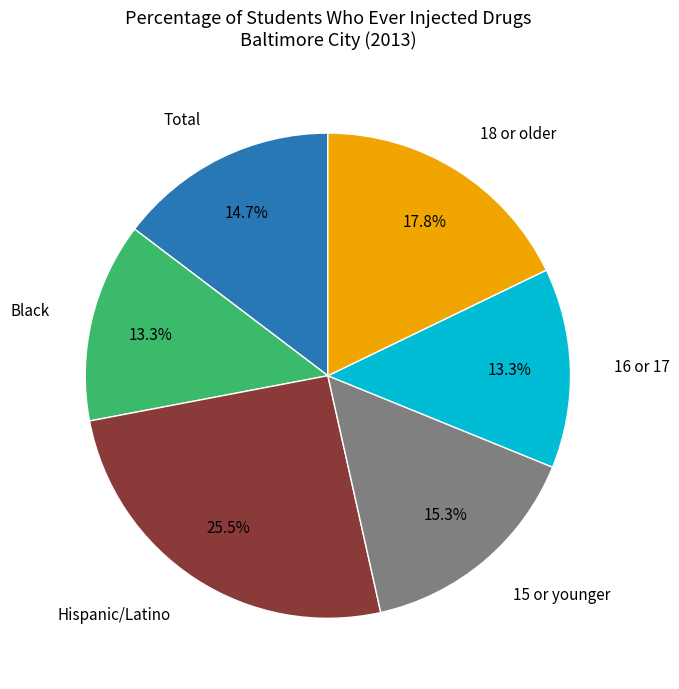

Count the number of slices in the pie.

6